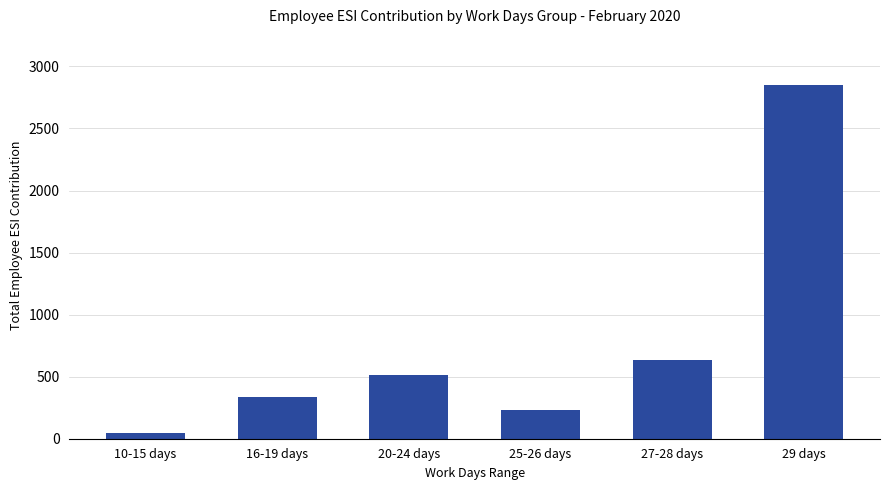

List the labels in order of value, largest first.

29 days, 27-28 days, 20-24 days, 16-19 days, 25-26 days, 10-15 days